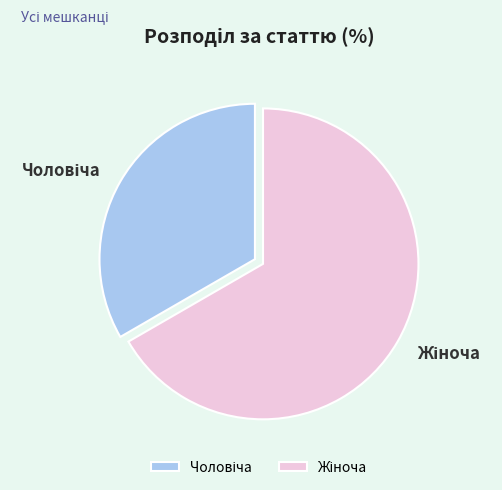

Does any single category account for the majority?

Yes